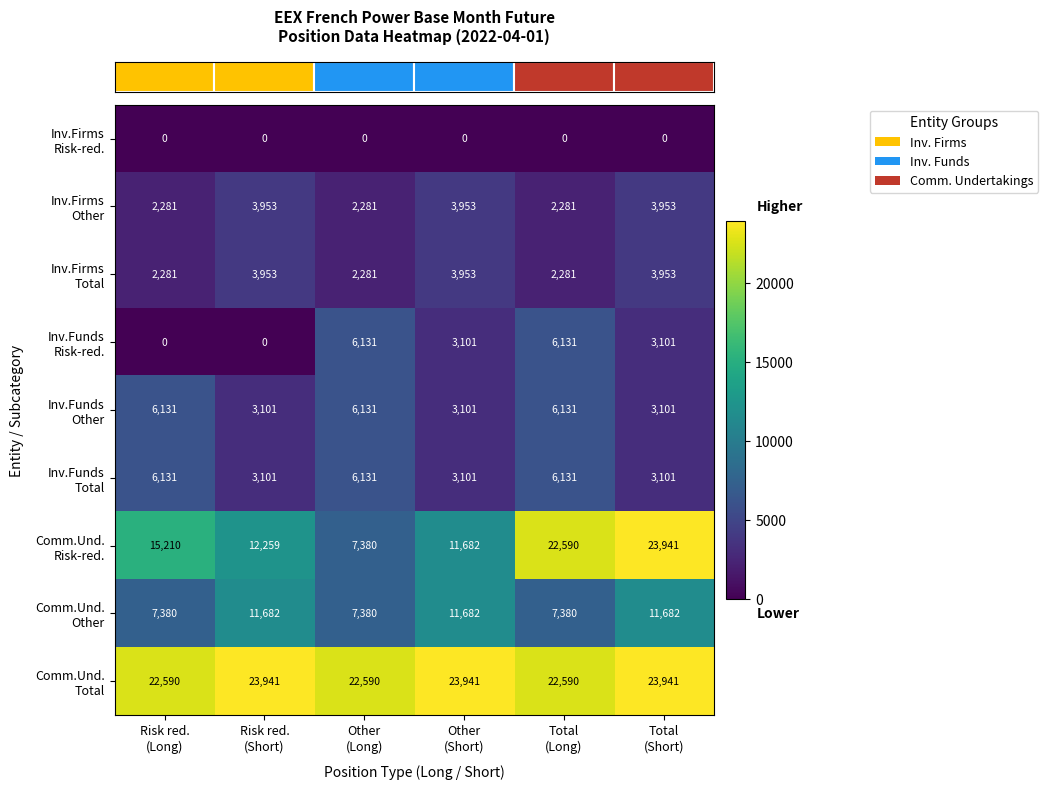

What is the greatest value displayed?

23941